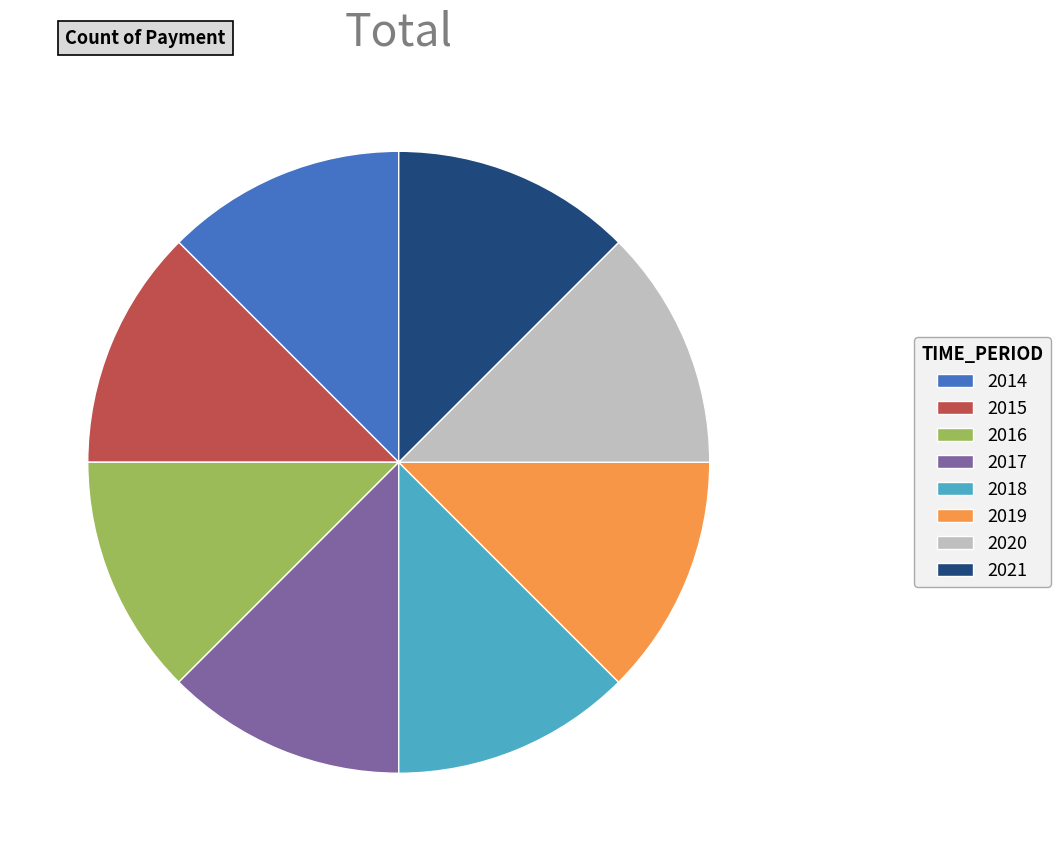

True or false: 2018 accounts for 1% of the total.

False